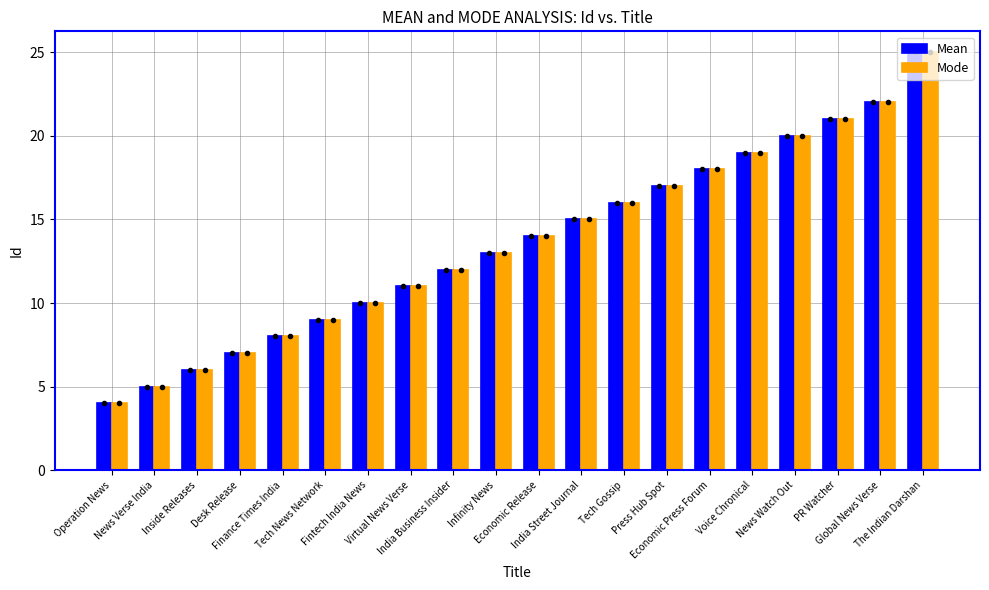

Which category has the lowest value across all series?

Operation News